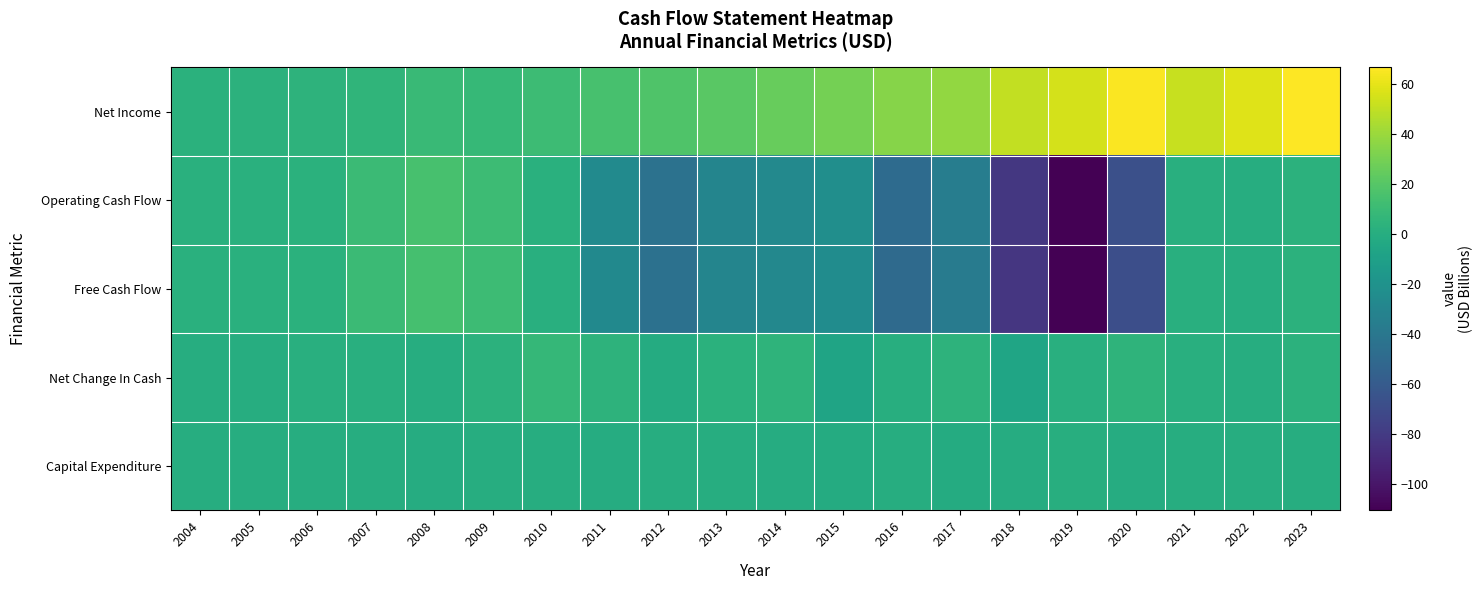

What is the maximum value shown in the chart?

66.8